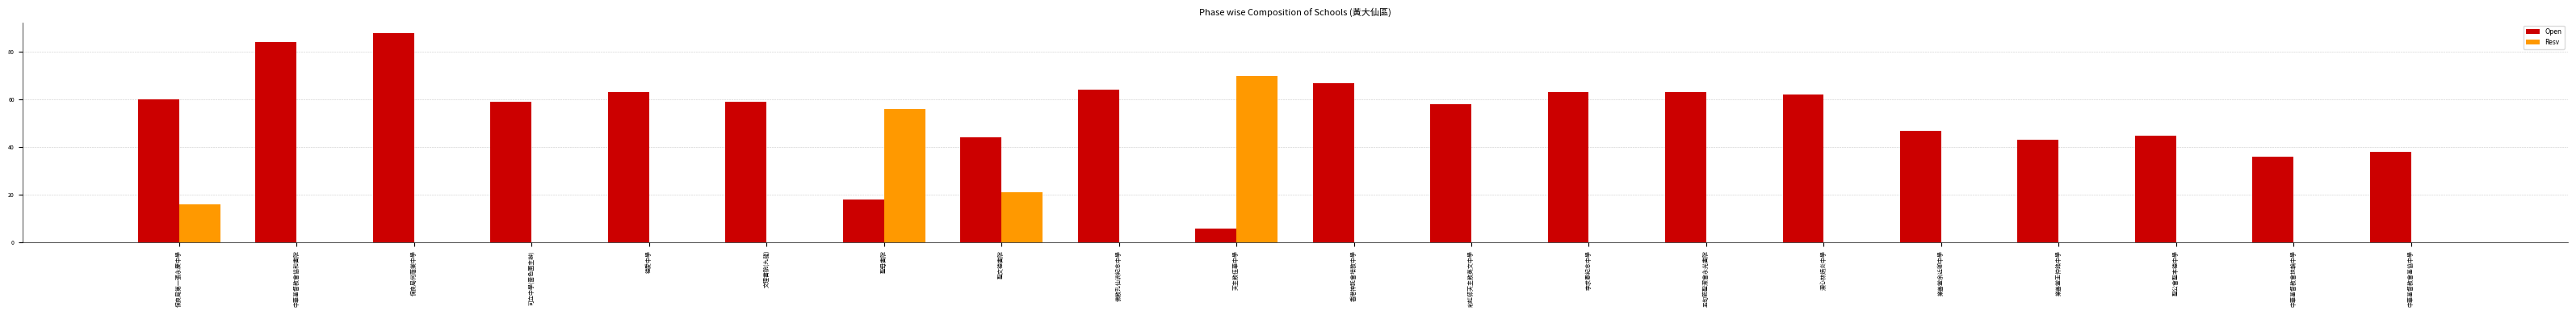

How many data points does each series have?

20